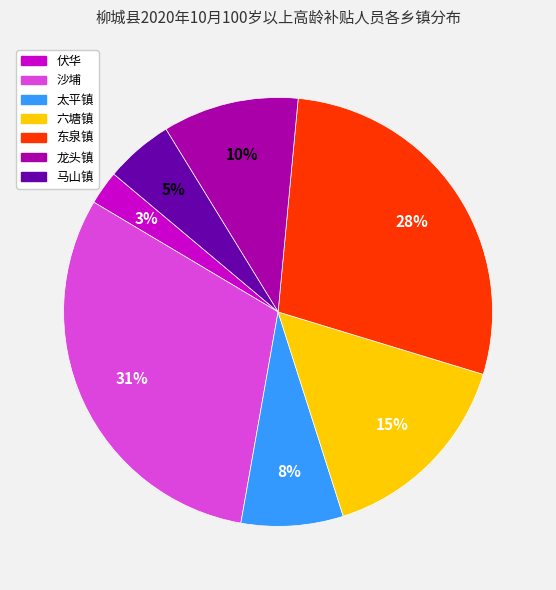

True or false: 东泉镇 accounts for 22% of the total.

False